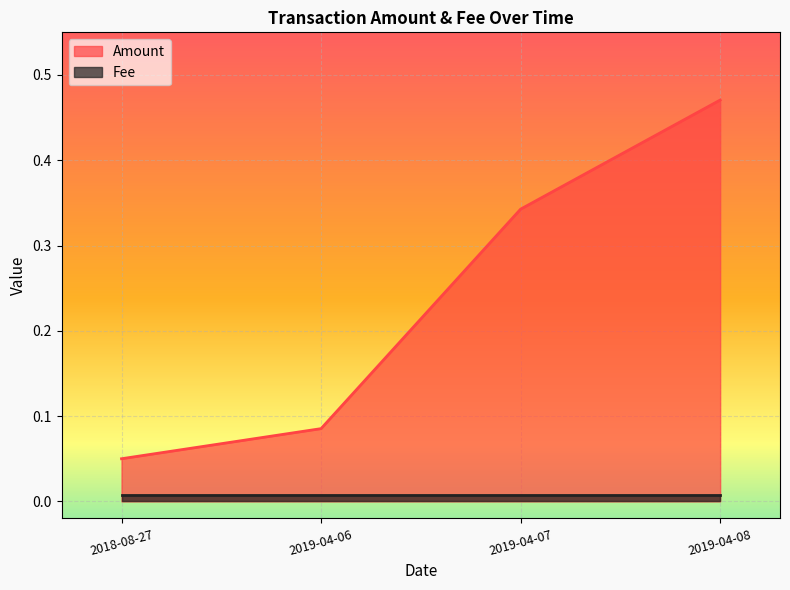

True or false: the data has more than 0 interior local peaks.

False